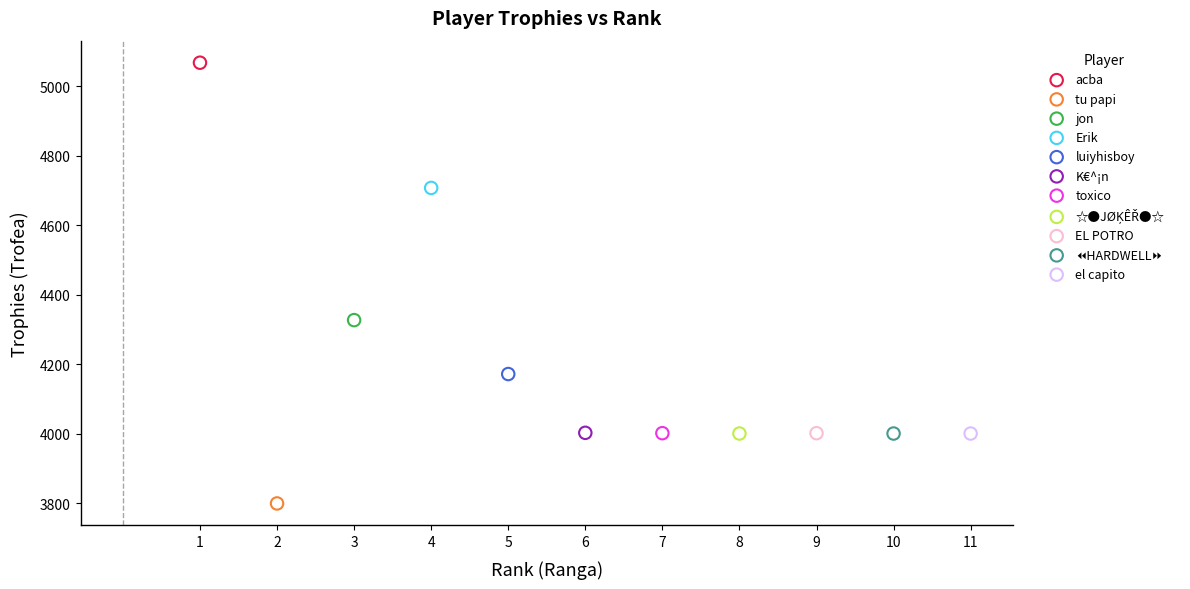

Which series contains the highest Y value?

acba